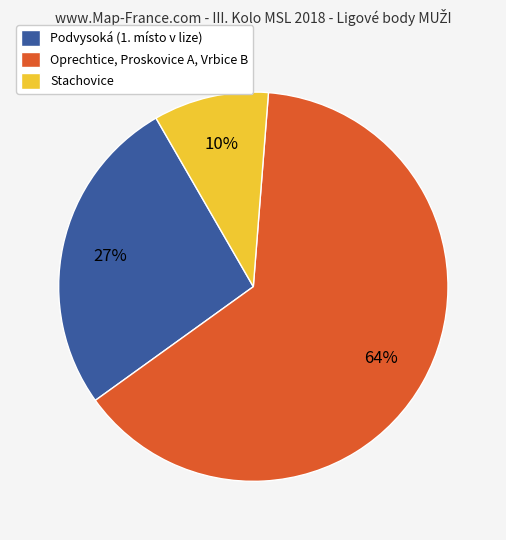

Between Oprechtice, Proskovice A, Vrbice B and Podvysoká (1. místo v lize), which is larger?

Oprechtice, Proskovice A, Vrbice B